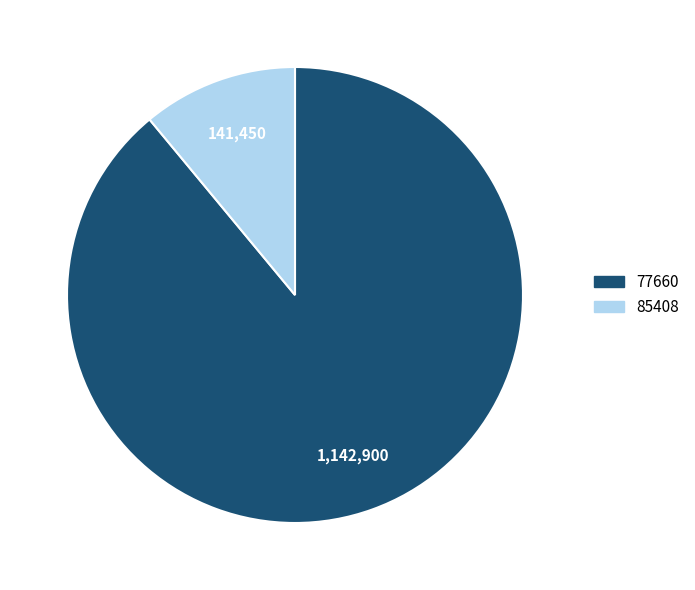

Which category accounts for the majority?

77660